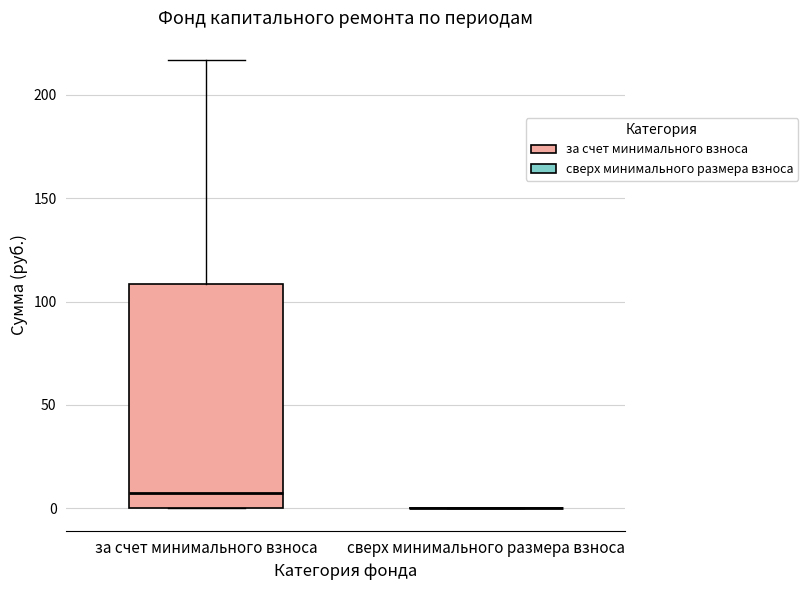

Reading left to right, read every box against the y-axis: the position of its median line, the range the box covers, and the ends of its whiskers. The values are not printed on the chart, so give them approximately, as read against the axis.

за счет минимального взноса: median 5, box 0 to 110, whiskers 0 to 215
сверх минимального размера взноса: box collapsed to a line at 0, whiskers 0 to 0